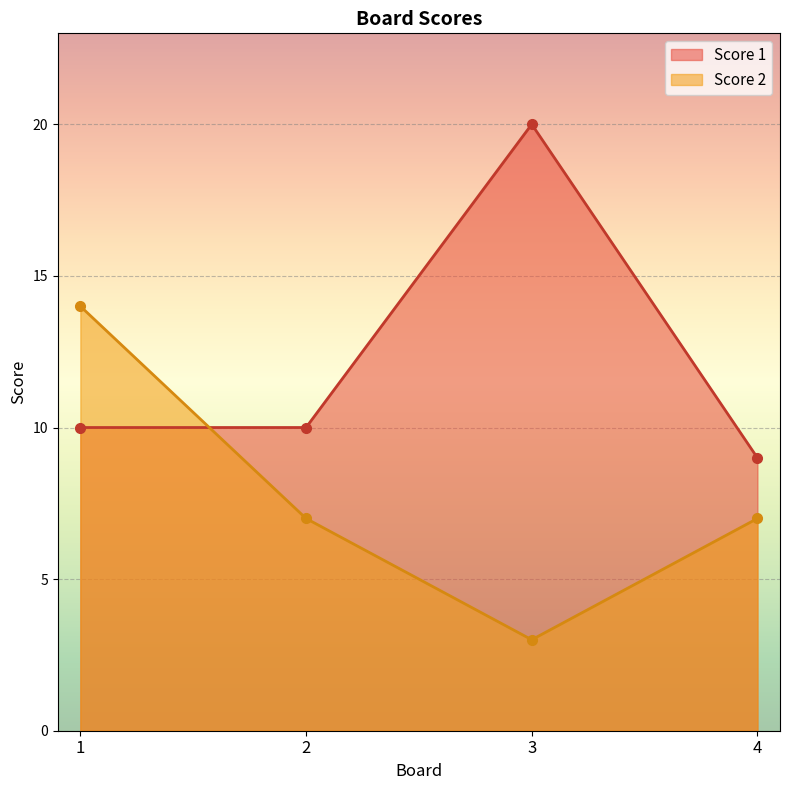

How many times do Score 1 and Score 2 cross each other?

1